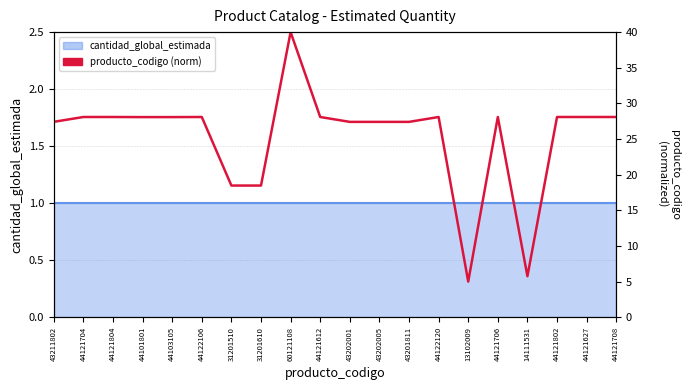

Which category has the lowest value across all series?

13102009